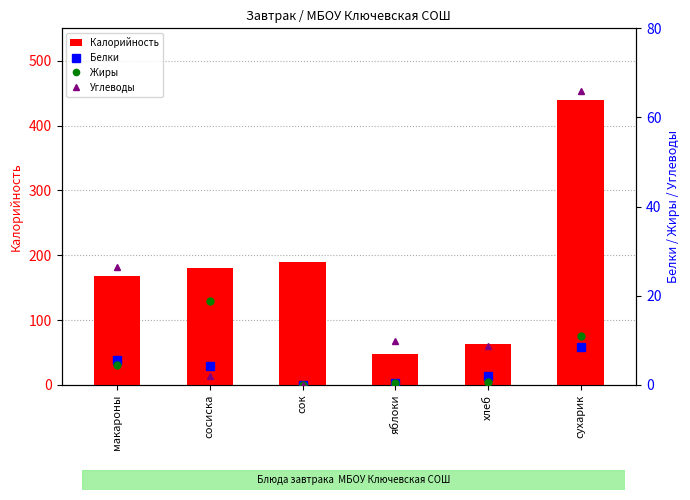

What is the difference between the maximum and minimum values in the Калорийность series?

393.0